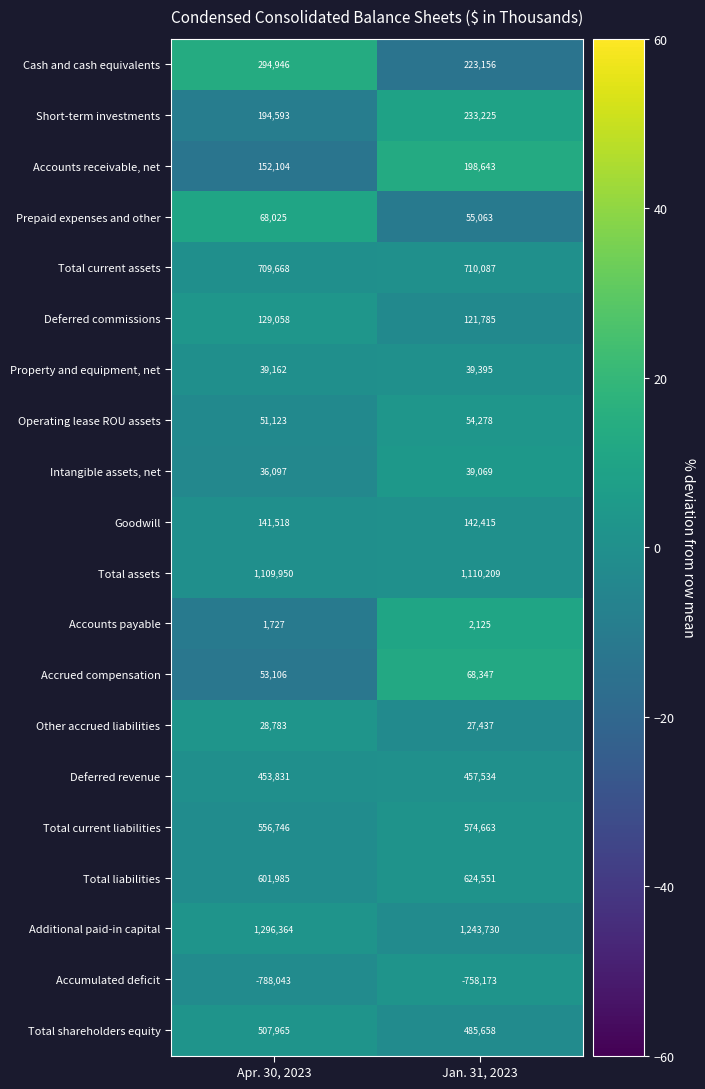

Which series has the largest range (max minus min)?

Cash and cash equivalents